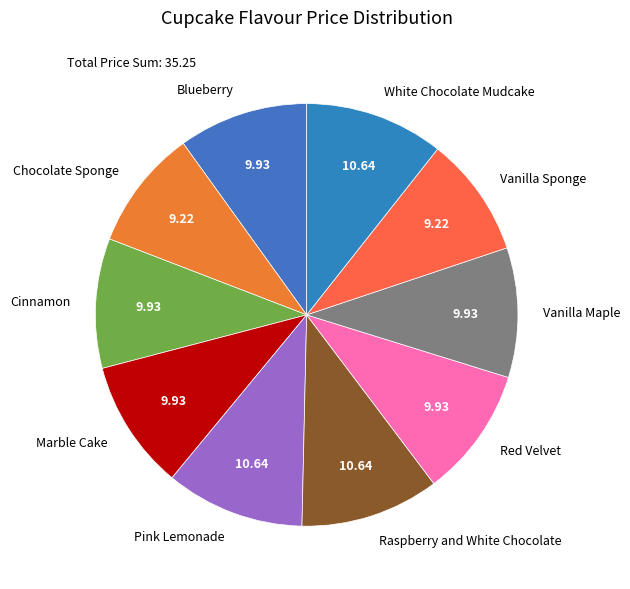

Is there a majority slice in this chart?

No